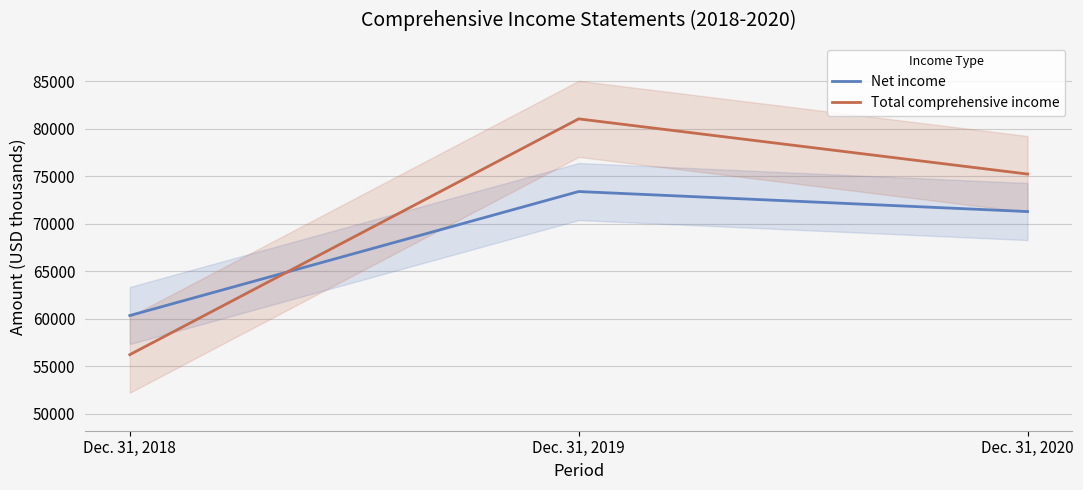

Is it true that Net income equals 94002 at Dec. 31, 2020?

False